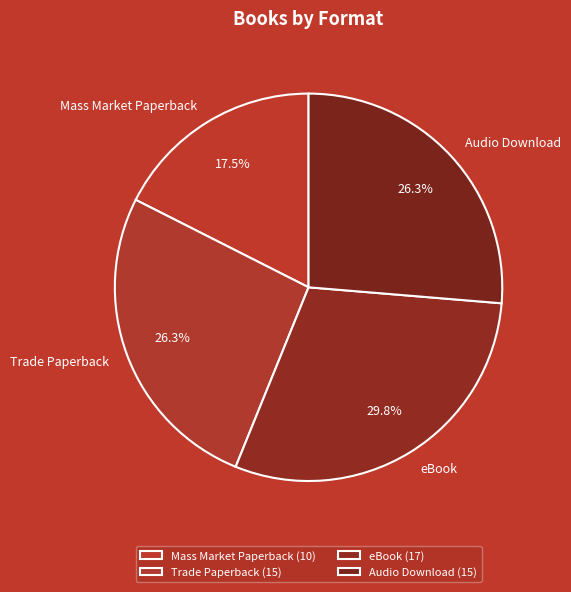

To the nearest percent, what is the average slice percentage?

25%